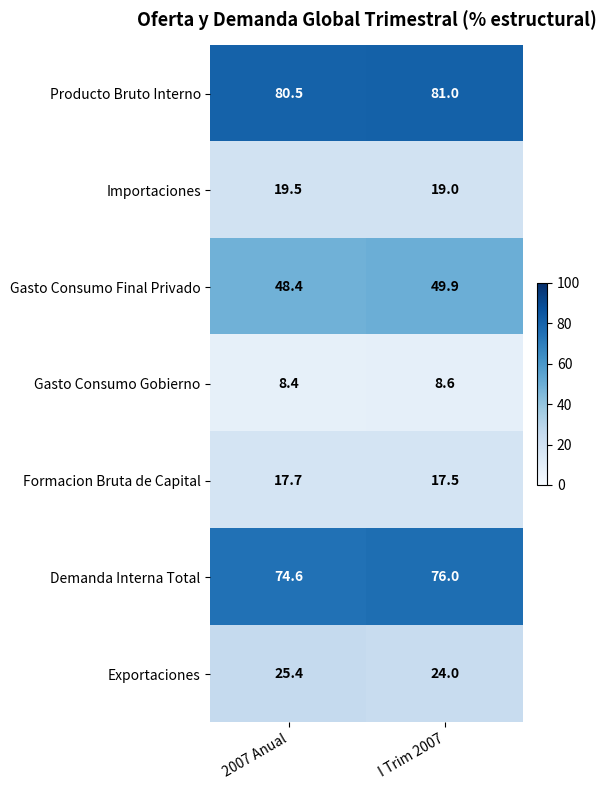

Reading left to right, what are all the values shown in this chart?

Producto Bruto Interno: 80.5	81.0
Importaciones: 19.5	19.0
Gasto Consumo Final Privado: 48.4	49.9
Gasto Consumo Gobierno: 8.4	8.6
Formacion Bruta de Capital: 17.7	17.5
Demanda Interna Total: 74.6	76.0
Exportaciones: 25.4	24.0